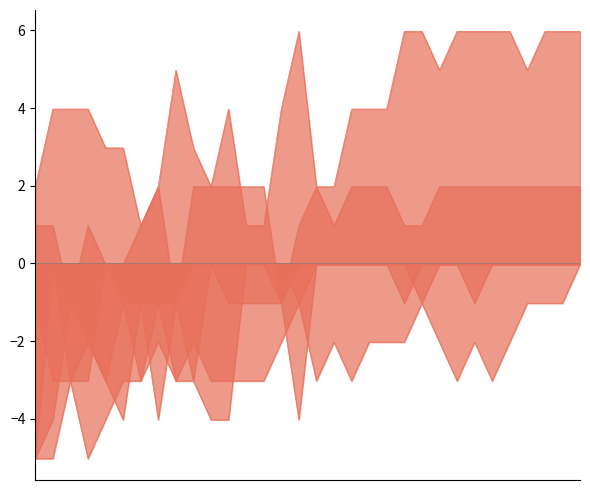

How many lines are shown in the chart?

6